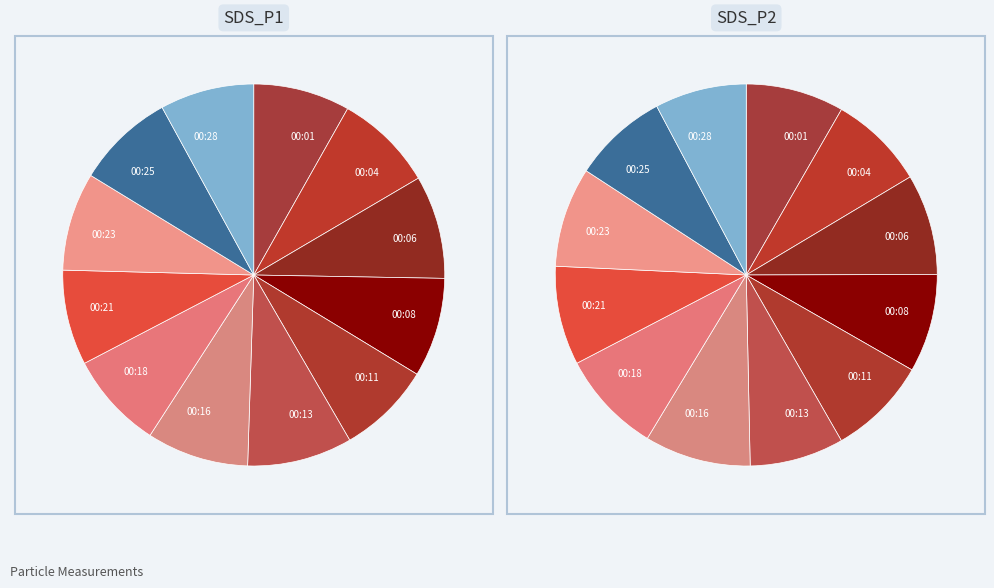

To the nearest percent, what is the difference between the largest and smallest slice percentages?

1%